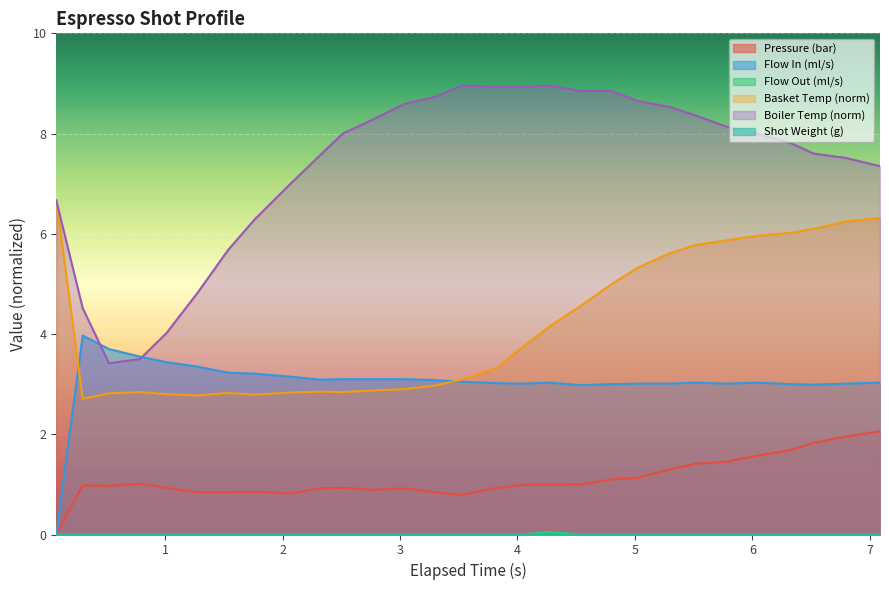

True or false: Boiler Temp (norm) and Pressure (bar) cross at least once.

False